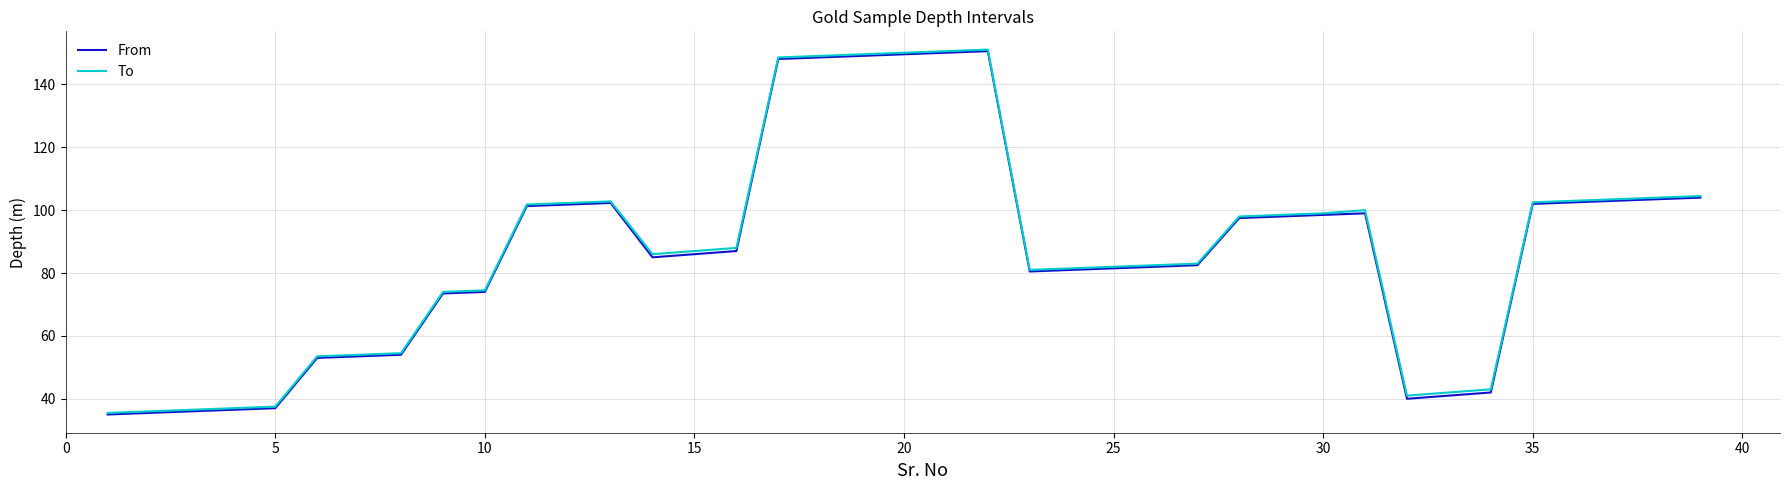

What is the highest value of the From series?

150.6